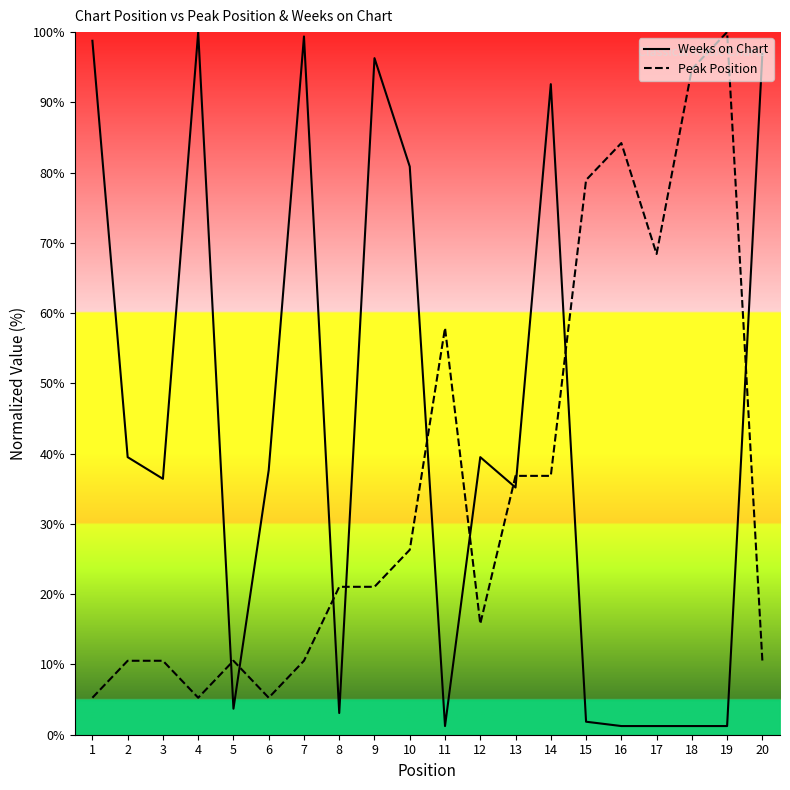

Reading left to right, what are all the values shown in this chart?

Weeks on Chart: 1=98.8	2=39.5	3=36.4	4=100.0	5=3.7	6=37.7	7=99.4	8=3.1	9=96.3	10=80.9	11=1.2	12=39.5	13=35.2	14=92.6	15=1.9	16=1.2	17=1.2	18=1.2	19=1.2	20=96.9
Peak Position: 1=5.3	2=10.5	3=10.5	4=5.3	5=10.5	6=5.3	7=10.5	8=21.1	9=21.1	10=26.3	11=57.9	12=15.8	13=36.8	14=36.8	15=78.9	16=84.2	17=68.4	18=94.7	19=100.0	20=10.5